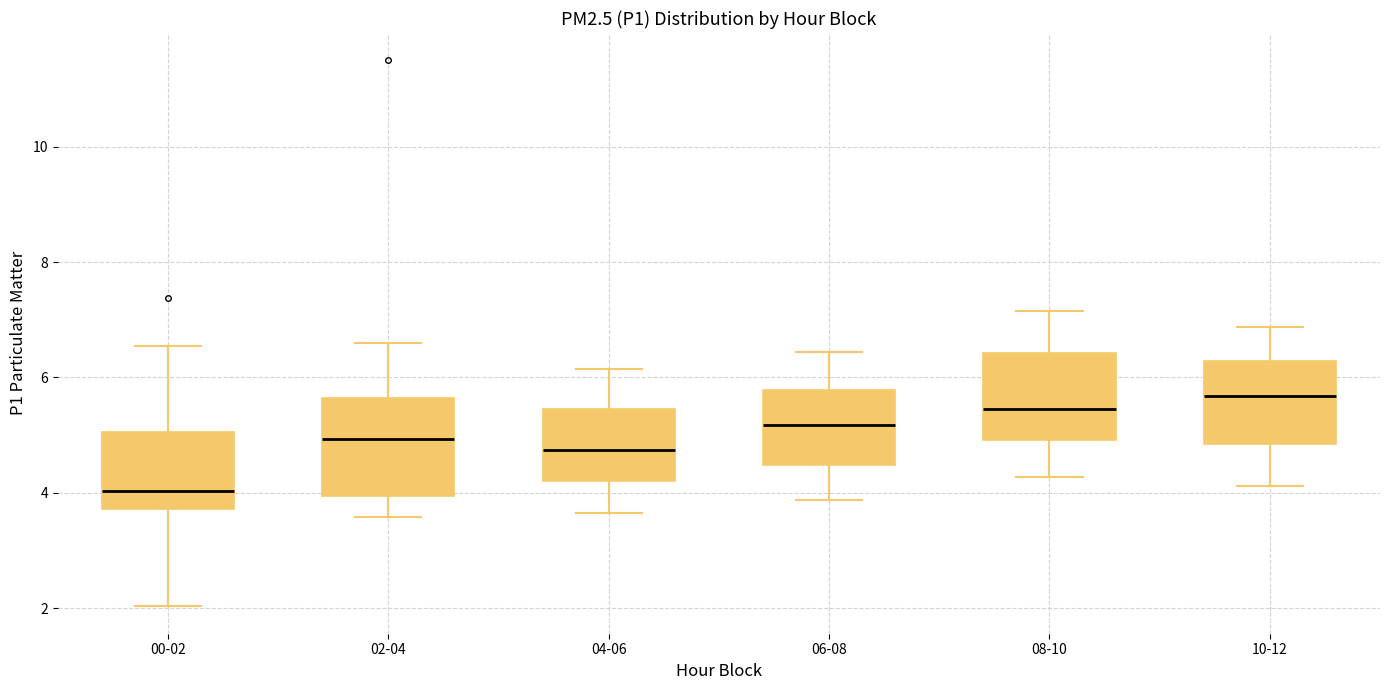

Reading left to right, read every box against the y-axis: the position of its median line, the range the box covers, and the ends of its whiskers. The values are not printed on the chart, so give them approximately, as read against the axis.

00-02: median 4.0, box 3.8 to 5.0, whiskers 2.0 to 6.6
02-04: median 5.0, box 4.0 to 5.6, whiskers 3.6 to 6.6
04-06: median 4.8, box 4.2 to 5.4, whiskers 3.6 to 6.2
06-08: median 5.2, box 4.4 to 5.8, whiskers 3.8 to 6.4
08-10: median 5.4, box 5.0 to 6.4, whiskers 4.2 to 7.2
10-12: median 5.6, box 4.8 to 6.2, whiskers 4.2 to 6.8